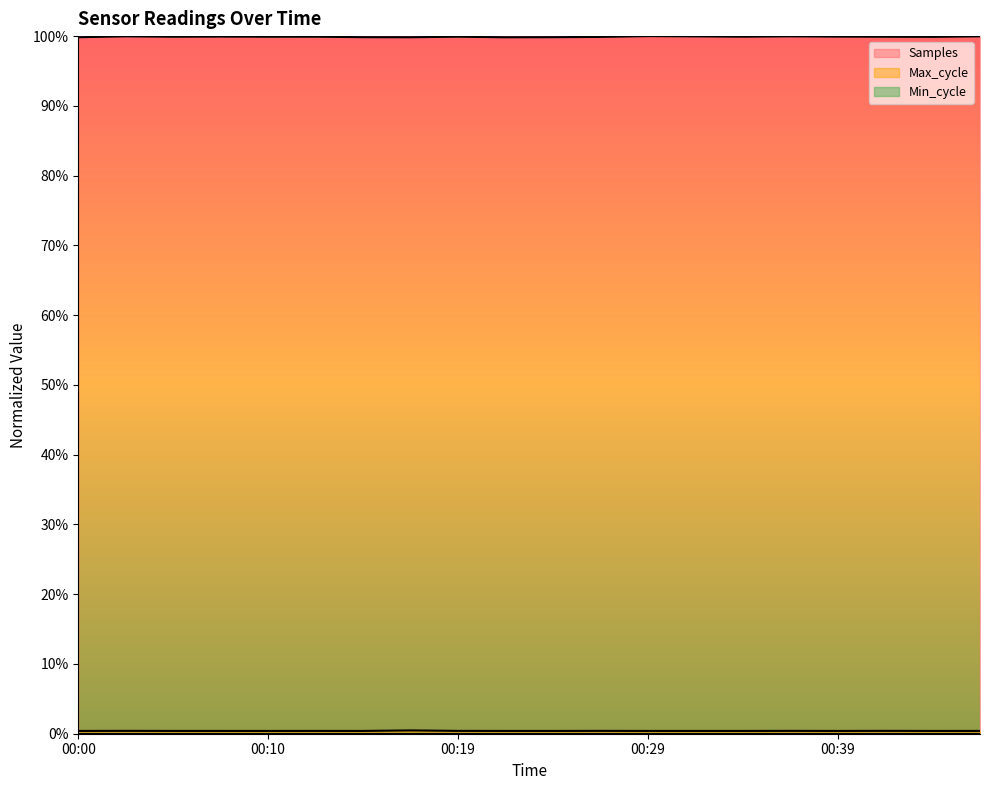

Count the number of categories in the chart.

20